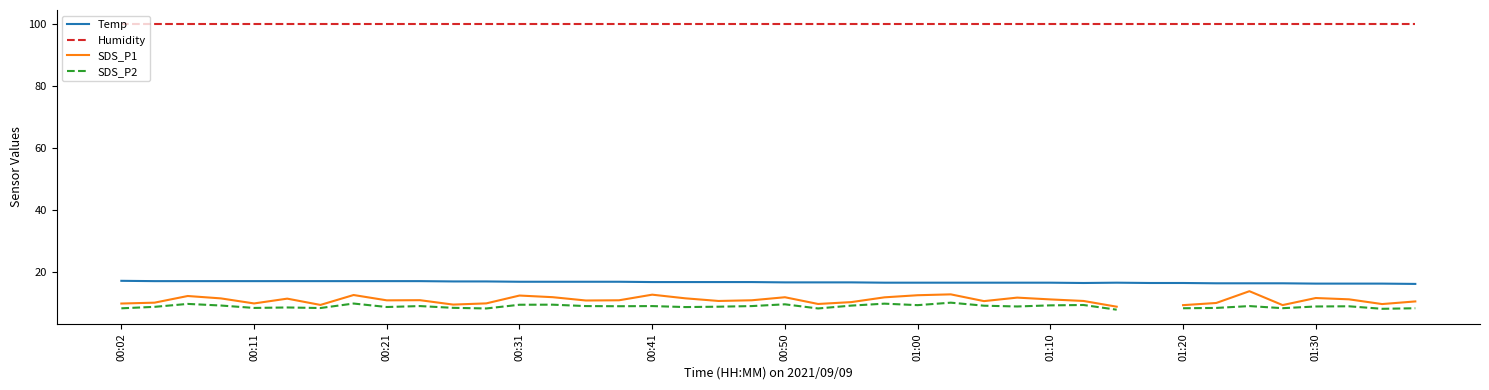

The Humidity series shows 99.9 at 00:41. True or false?

True